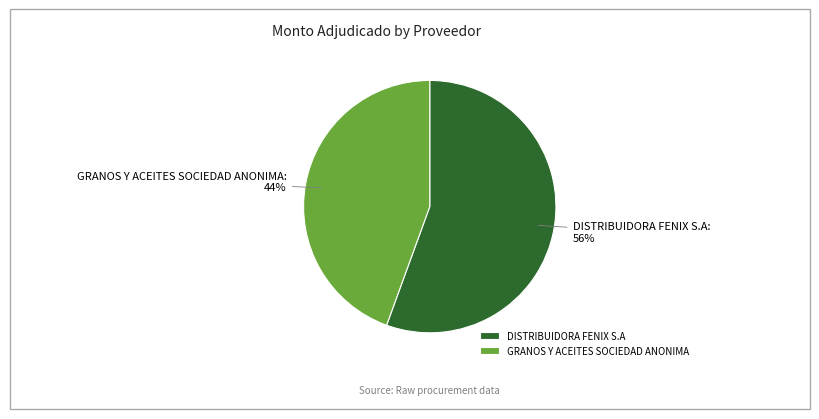

Do GRANOS Y ACEITES SOCIEDAD ANONIMA and DISTRIBUIDORA FENIX S.A together represent more than half of the pie?

Yes